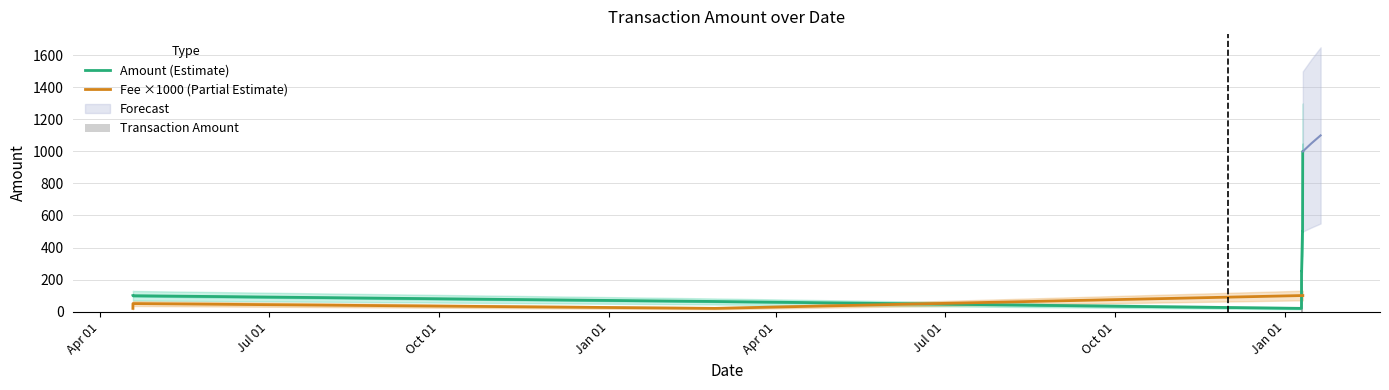

What is the value of the Fee ×1000 (Partial Estimate) bar at the 3rd from the left?

20.0